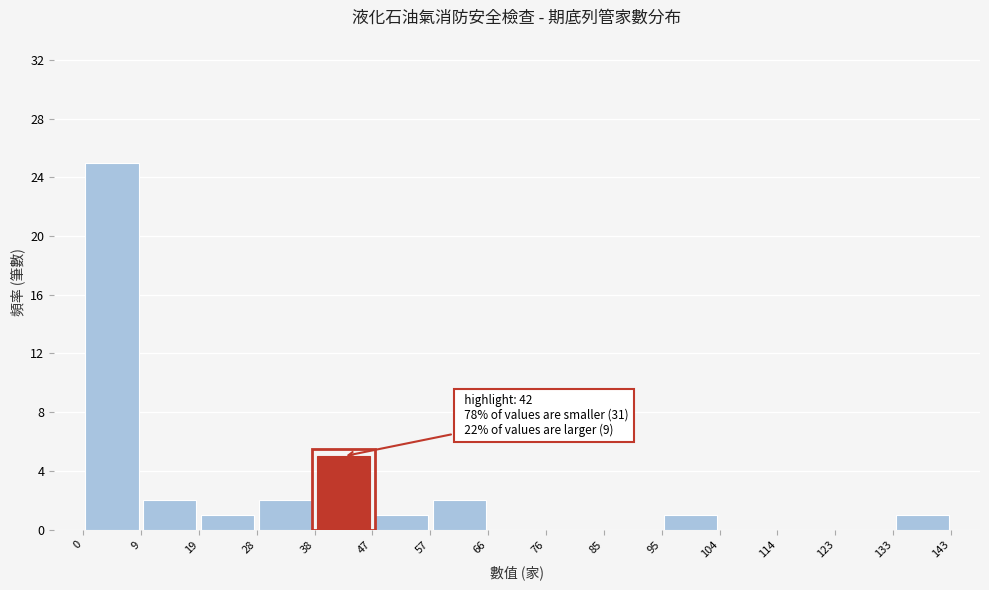

Which range on the x-axis has the tallest bar?

0 to 9